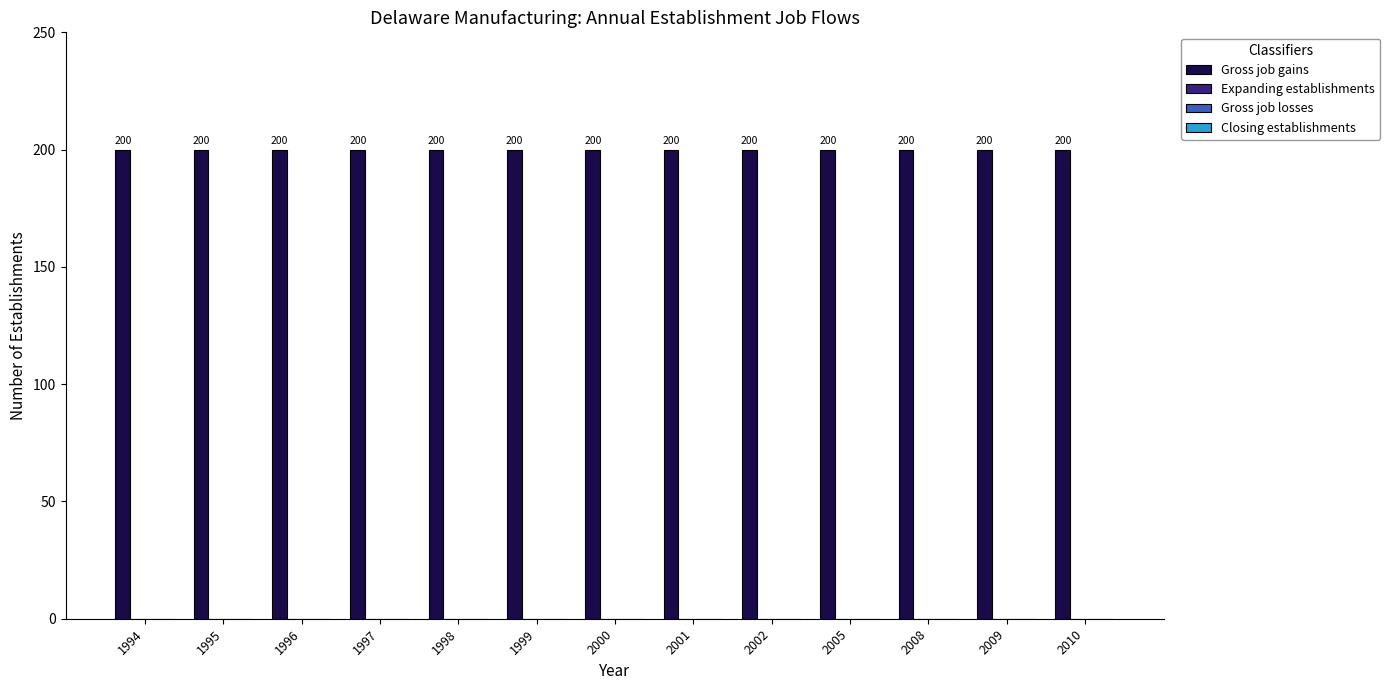

Reading left to right, transcribe all the data shown in this chart.

Gross job gains: 1994=200	1995=200	1996=200	1997=200	1998=200	1999=200	2000=200	2001=200	2002=200	2005=200	2008=200	2009=200	2010=200
Expanding establishments: 1994=0	1995=0	1996=0	1997=0	1998=0	1999=0	2000=0	2001=0	2002=0	2005=0	2008=0	2009=0	2010=0
Gross job losses: 1994=0	1995=0	1996=0	1997=0	1998=0	1999=0	2000=0	2001=0	2002=0	2005=0	2008=0	2009=0	2010=0
Closing establishments: 1994=0	1995=0	1996=0	1997=0	1998=0	1999=0	2000=0	2001=0	2002=0	2005=0	2008=0	2009=0	2010=0